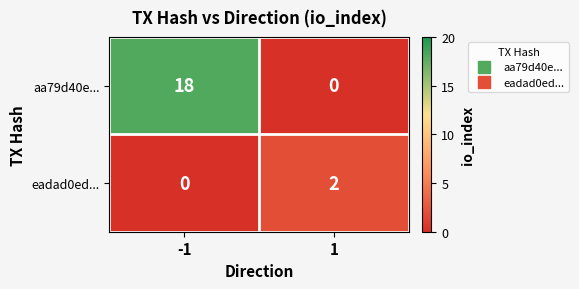

The eadad0ed... series shows 1 at 1. True or false?

False